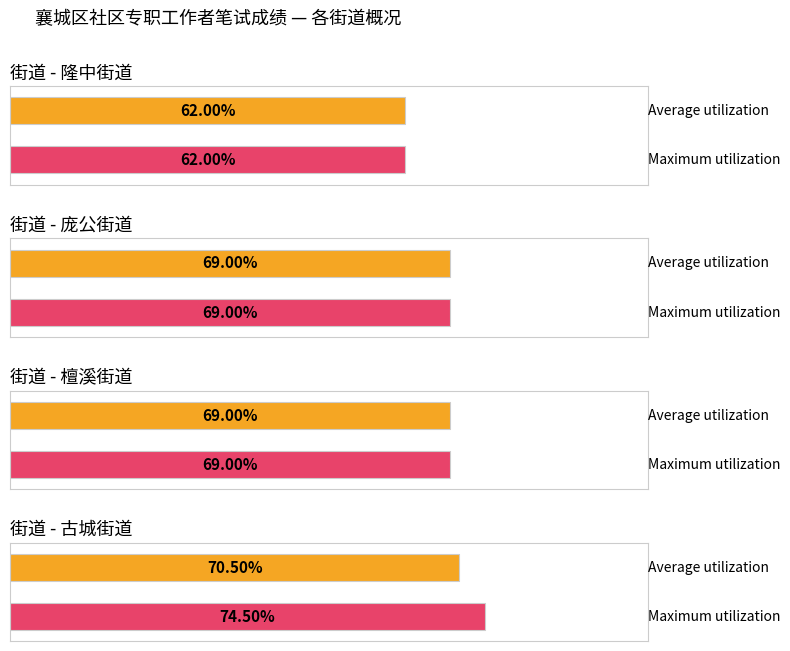

Is it true that Average utilization equals 70.5 at 古城街道?

True